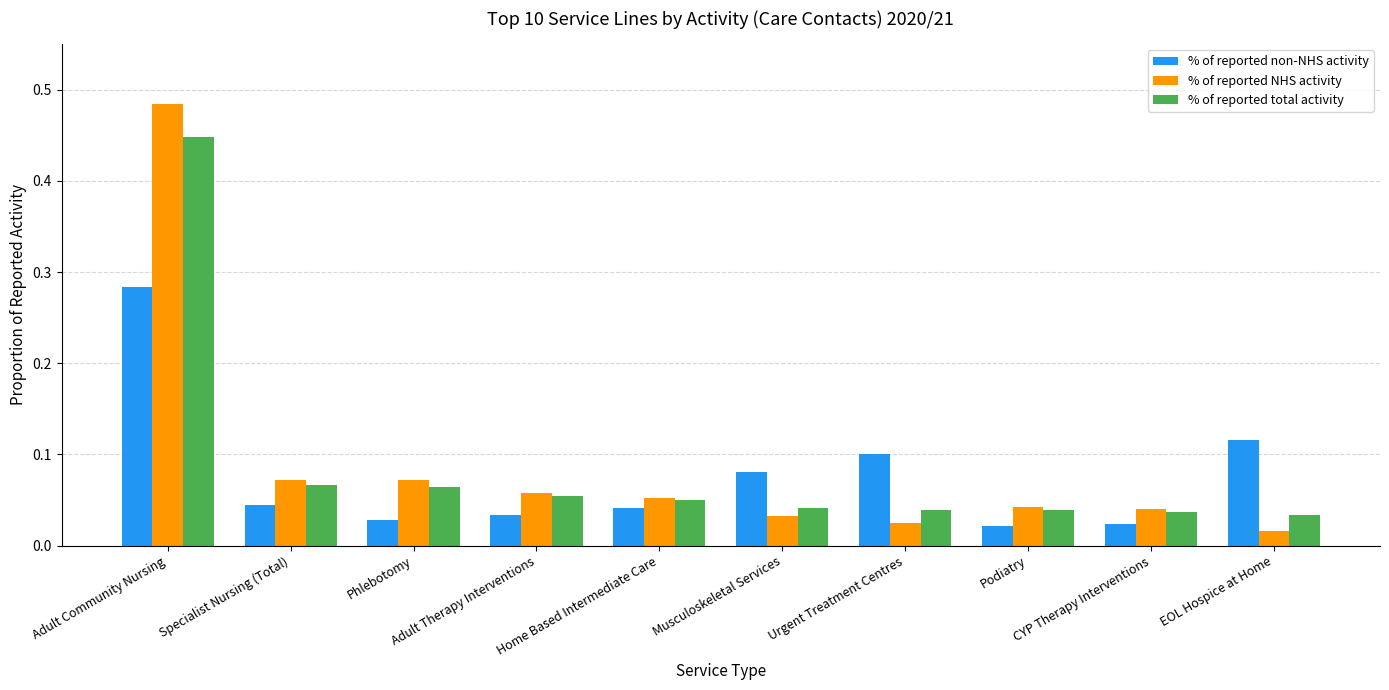

The value of % of reported non-NHS activity at EOL Hospice at Home is 0.2. True or false?

False